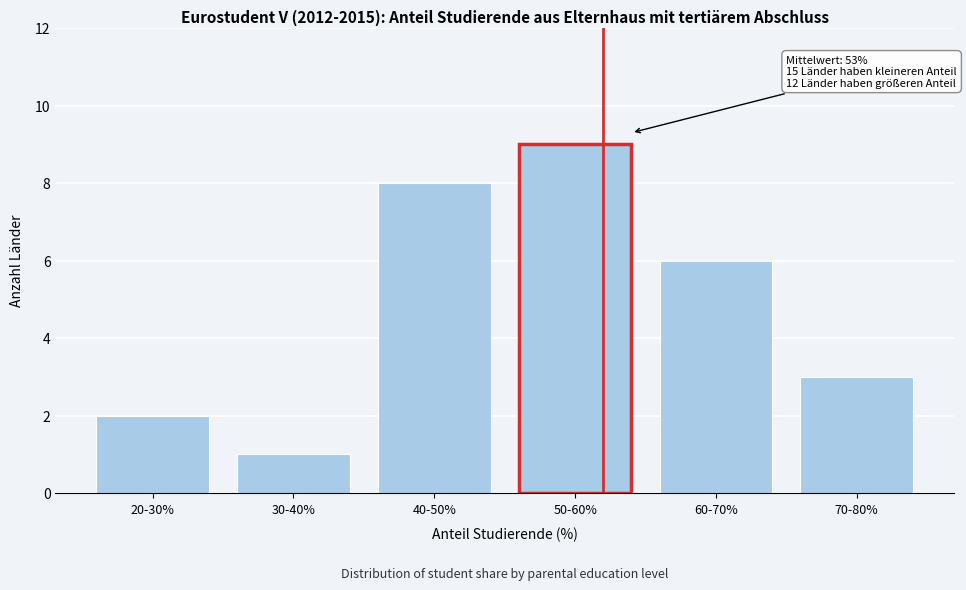

Reading right to left, list all the values displayed in this chart.

70-80%=3	60-70%=6	50-60%=9	40-50%=8	30-40%=1	20-30%=2